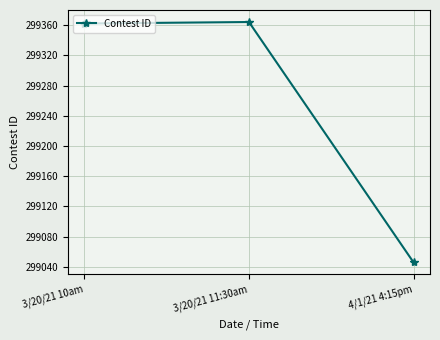

What is the change in value from 3/20/21 11:30am to 4/1/21 4:15pm?

-318